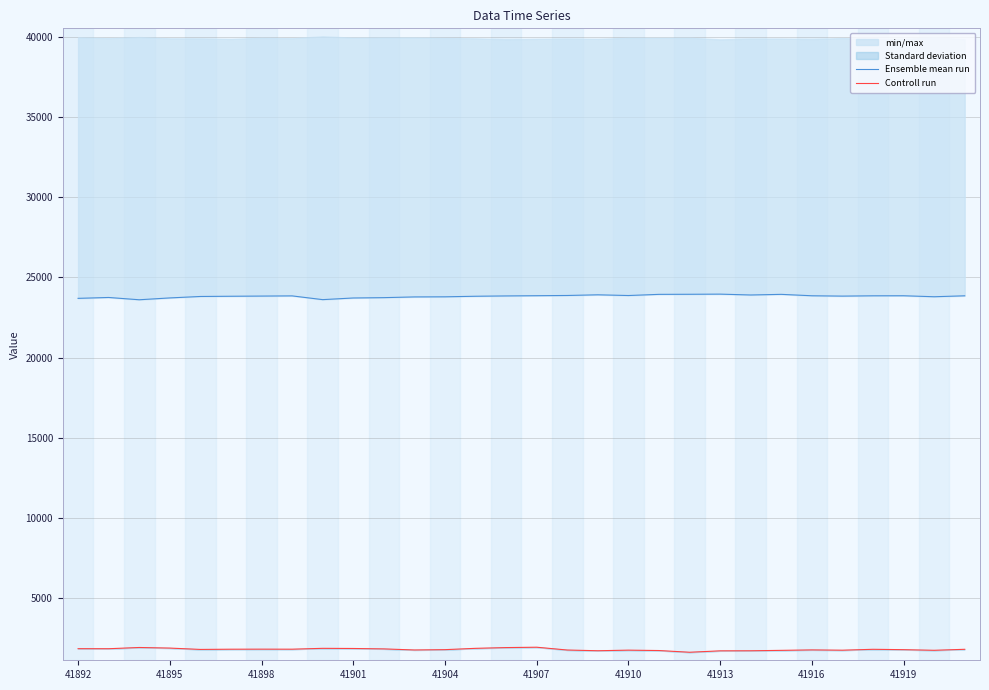

Reading left to right, what are all the values shown in this chart?

Ensemble mean run: 23700	23755	23612	23727	23817	23831	23842	23854	23620	23723	23744	23789	23796	23831	23851	23865	23879	23921	23876	23949	23954	23963	23910	23949	23861	23840	23859	23862	23800	23859
Controll run: 1863	1860	1937	1900	1816	1830	1833	1831	1884	1875	1849	1782	1802	1884	1931	1954	1779	1734	1771	1747	1640	1728	1732	1758	1786	1768	1824	1801	1762	1824